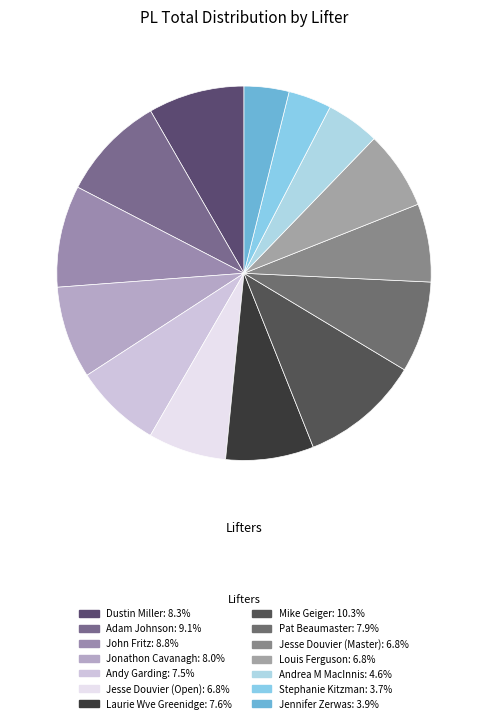

To the nearest percent, what is the average slice percentage?

7%